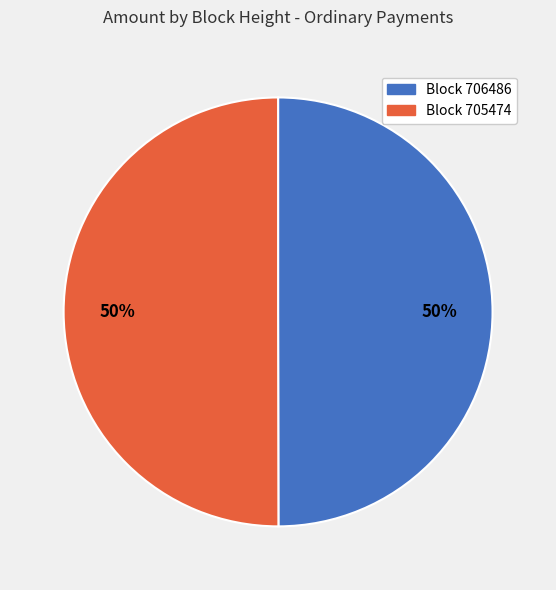

Rank the categories by value from highest to lowest.

705474, 706486